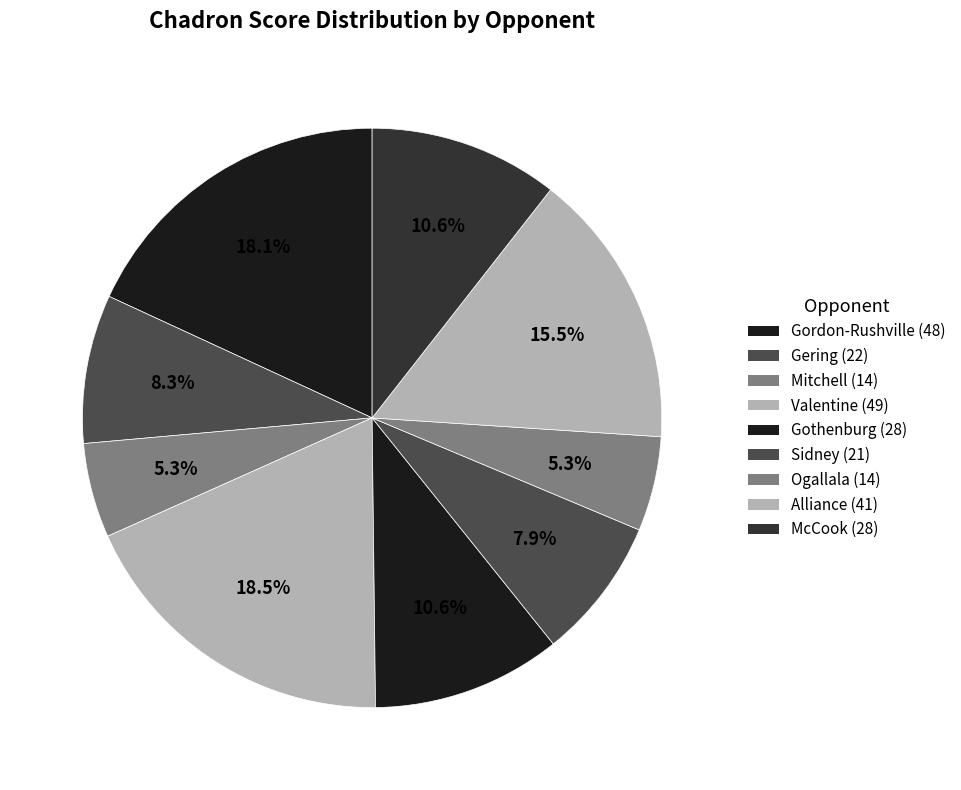

Is it true that Gering is 8% of the pie?

True